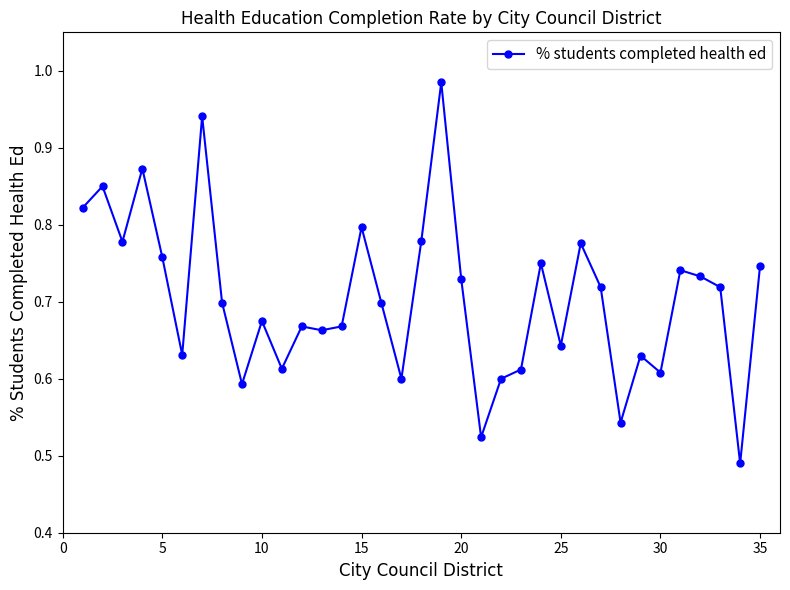

What is the sum of all values?

24.7